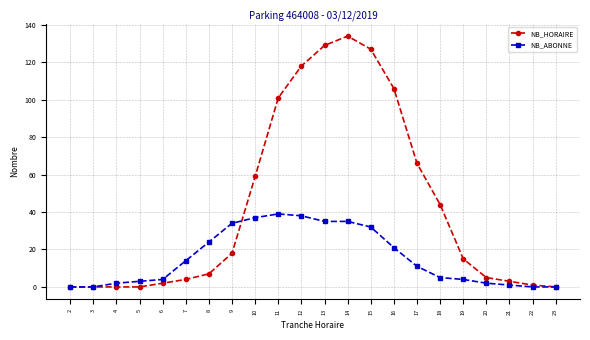

Where is NB_ABONNE nearest to the value 19?

16